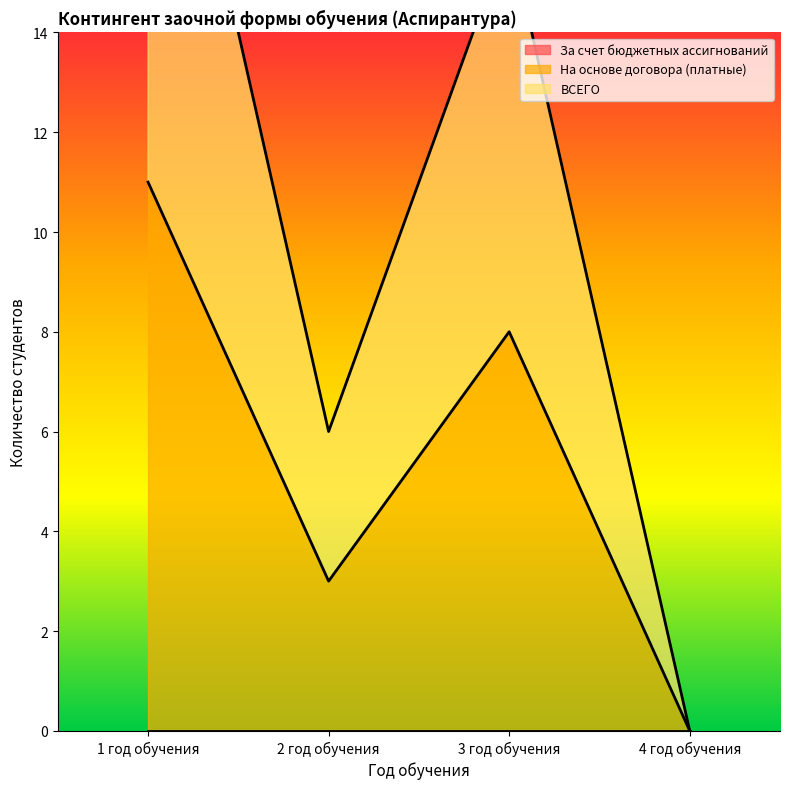

How many На основе договора (платные) values are between 3 and 11?

3